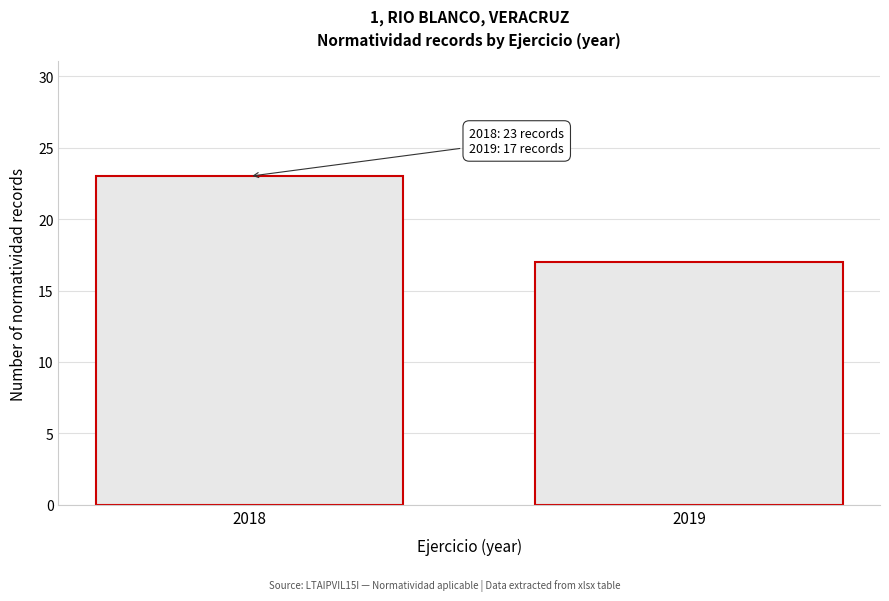

Reading left to right, list all the values displayed in this chart.

23	17